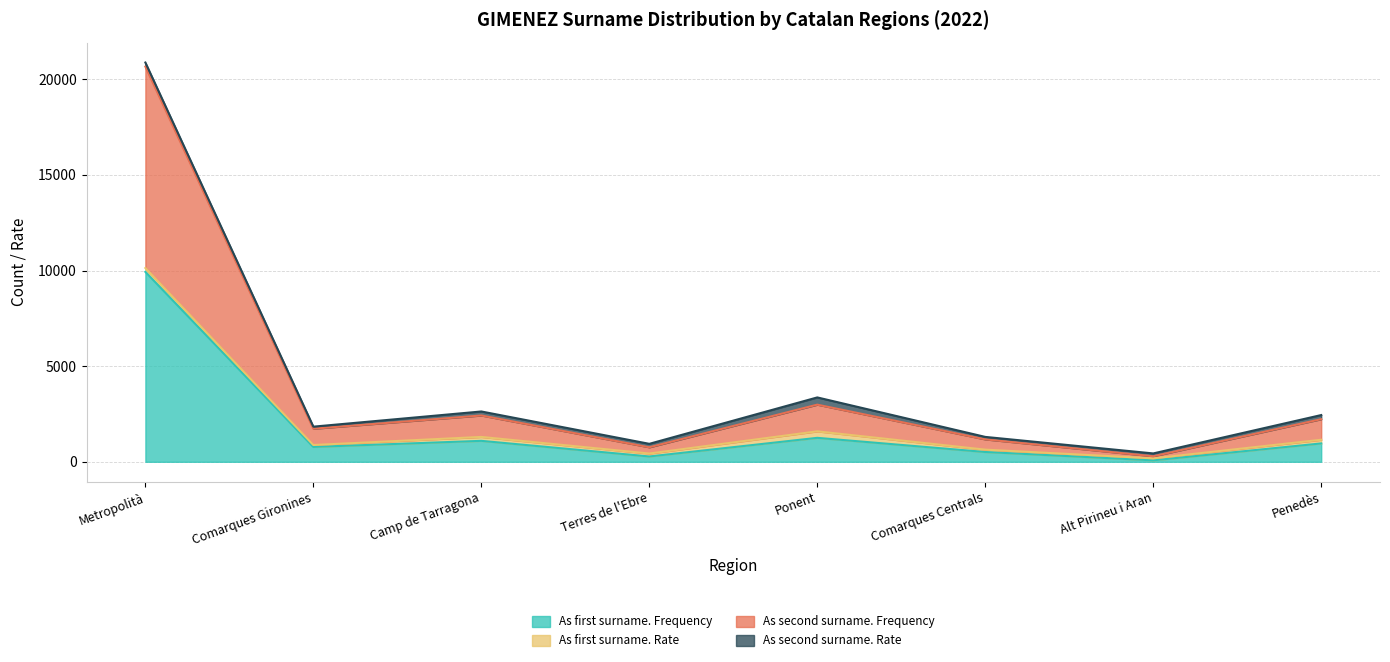

Which category has the highest value in the As first surname. Frequency series?

Metropolità